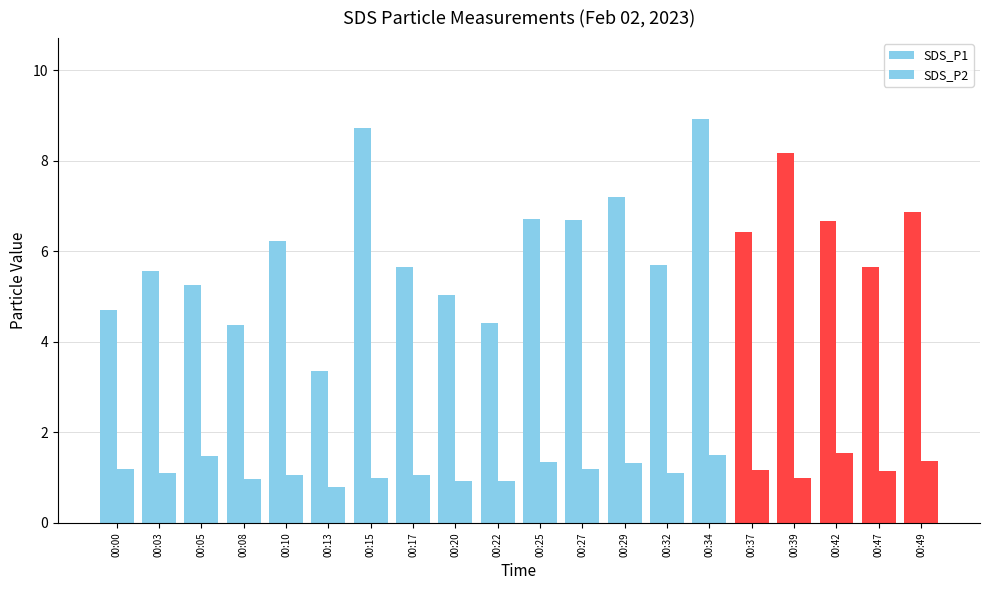

Does the chart contain any negative values?

No